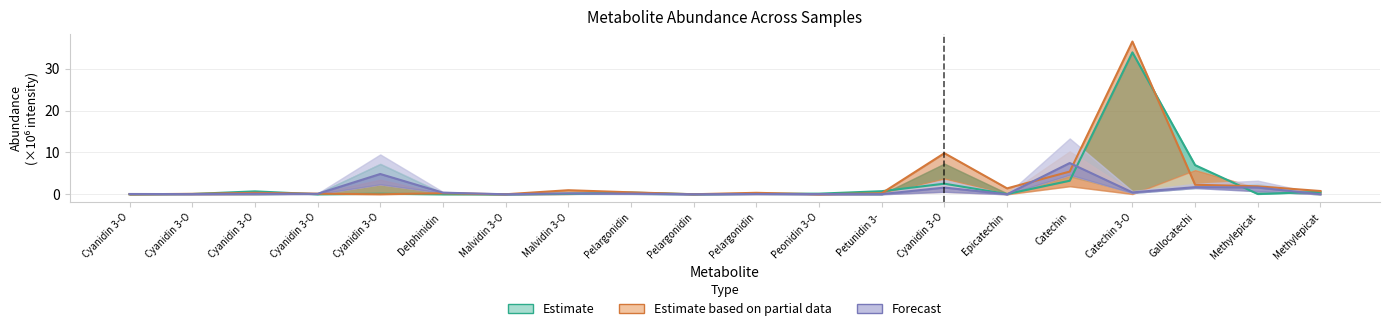

Does the chart have visible grid lines?

Yes